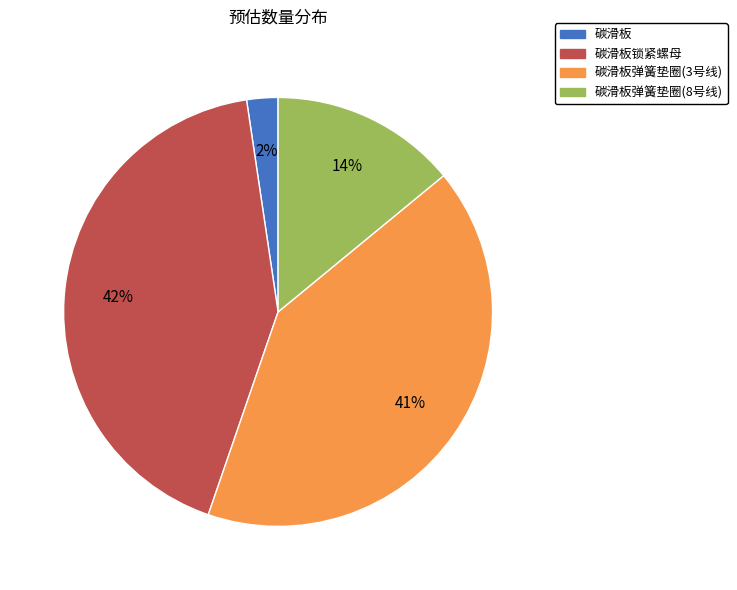

Is there a majority slice in this chart?

No